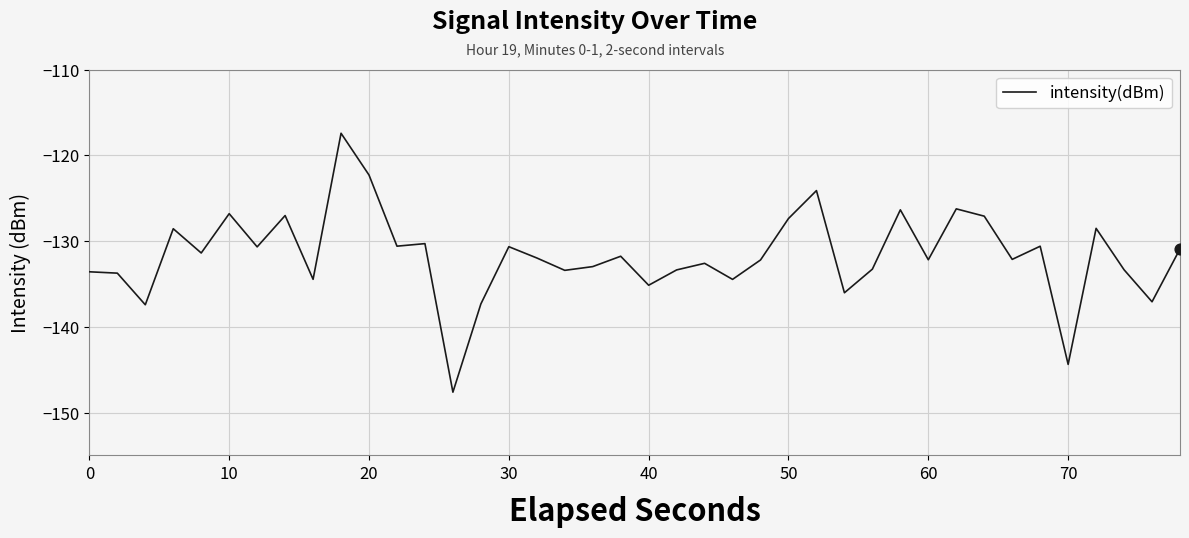

What is the smallest value displayed?

-147.6